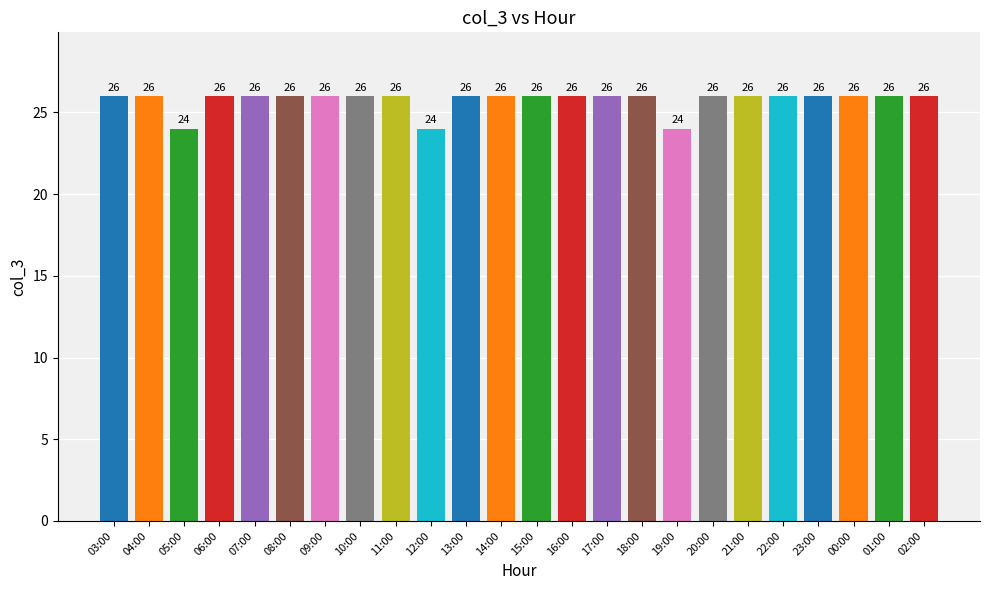

The chart shows a value of 45 at 18:00. True or false?

False